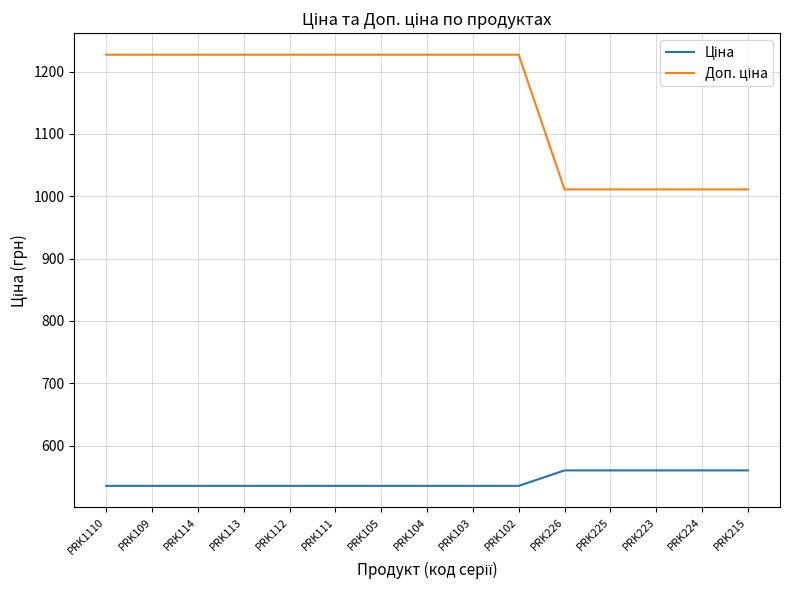

How many lines are shown in the chart?

2